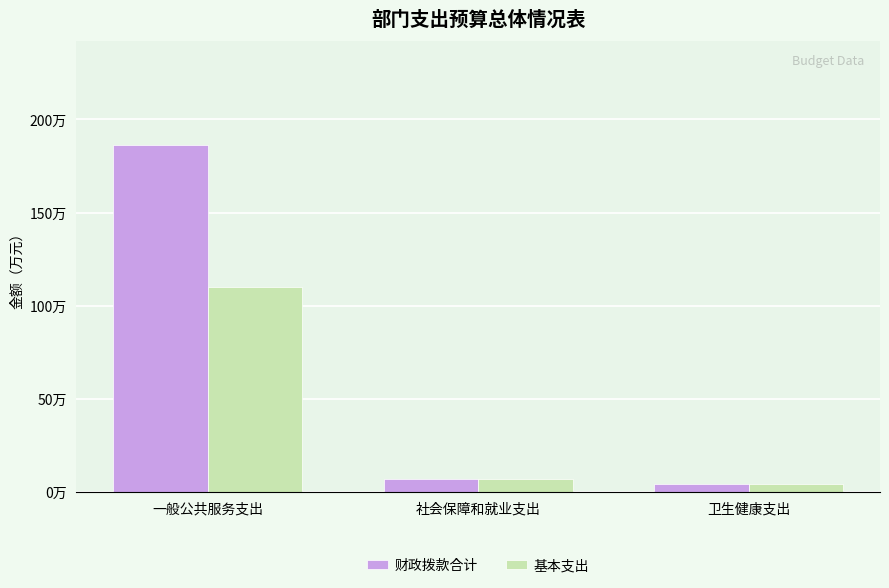

Reading left to right, list all the values displayed in this chart.

财政拨款合计: 一般公共服务支出=186.1	社会保障和就业支出=6.7	卫生健康支出=4.3
基本支出: 一般公共服务支出=110.1	社会保障和就业支出=6.7	卫生健康支出=4.3